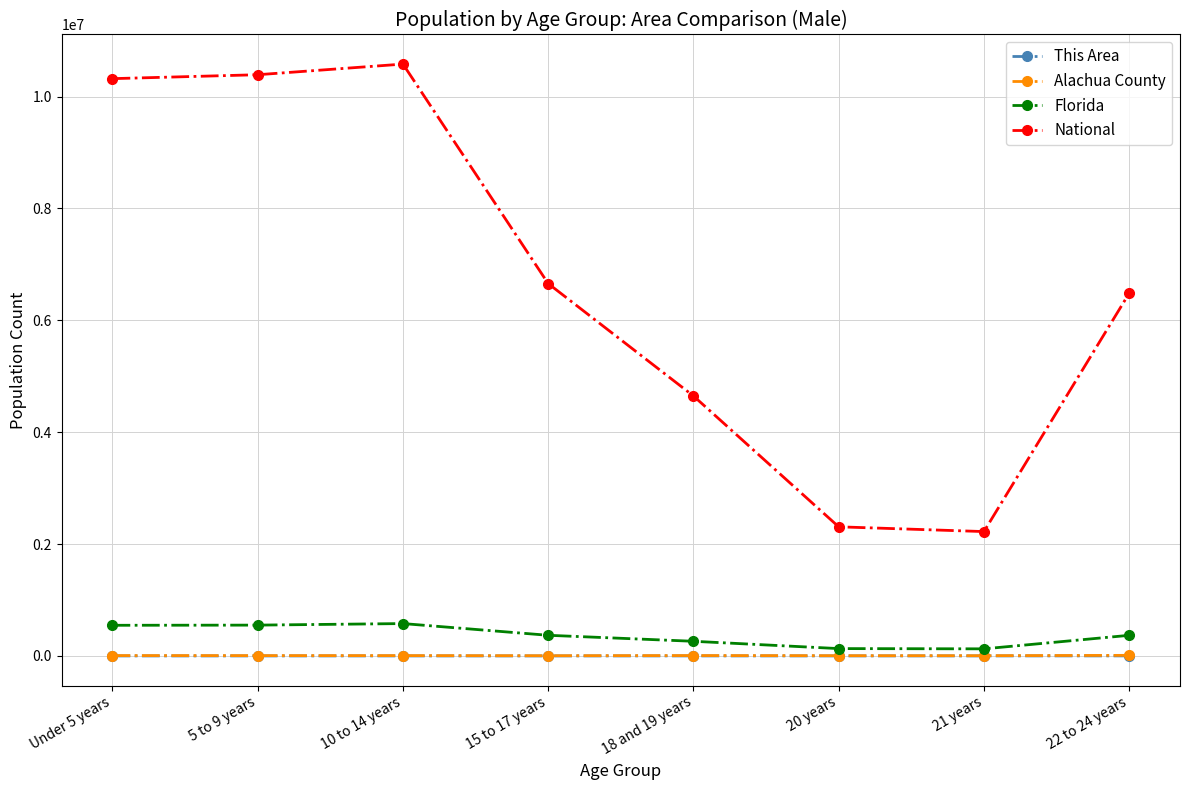

What is the sum of the This Area values at 10 to 14 years and 20 years?

444